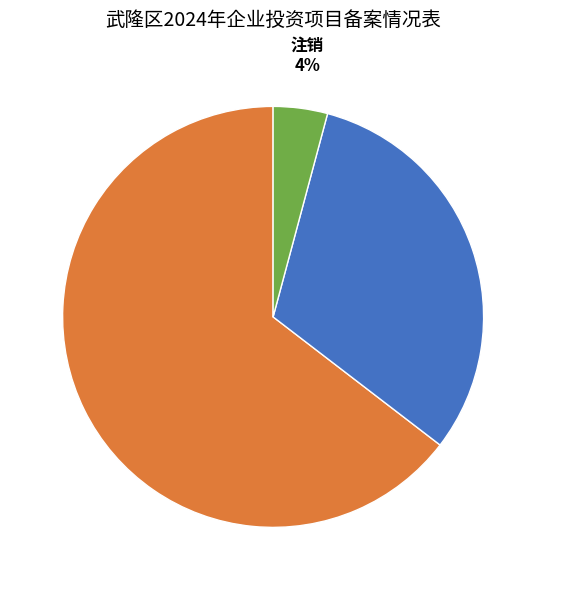

To the nearest percent, what is the difference between the 注销 and 备案变更 slice percentages?

27%